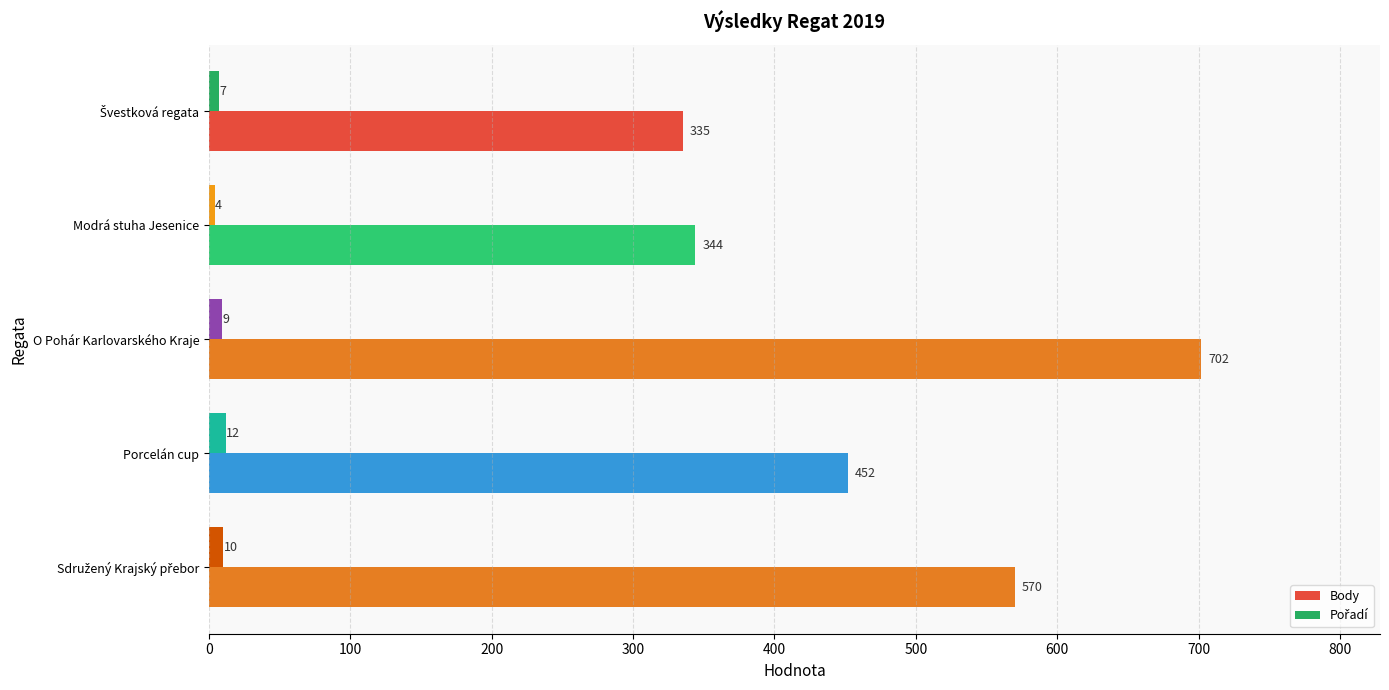

Which series has the largest total across all categories?

Body